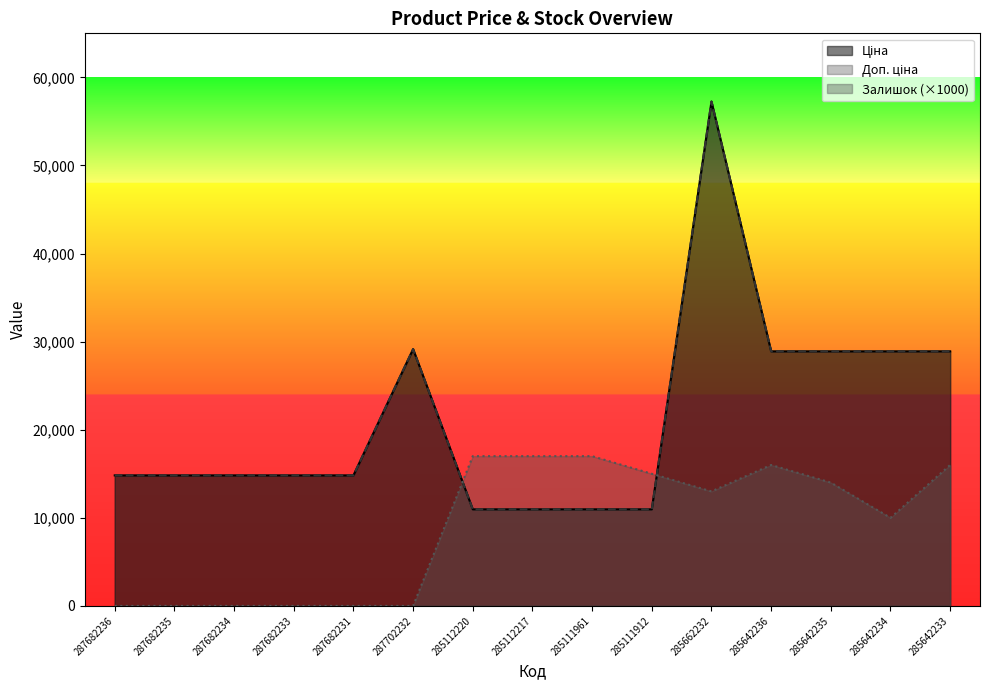

What is the average value of the Залишок series?

9000.0